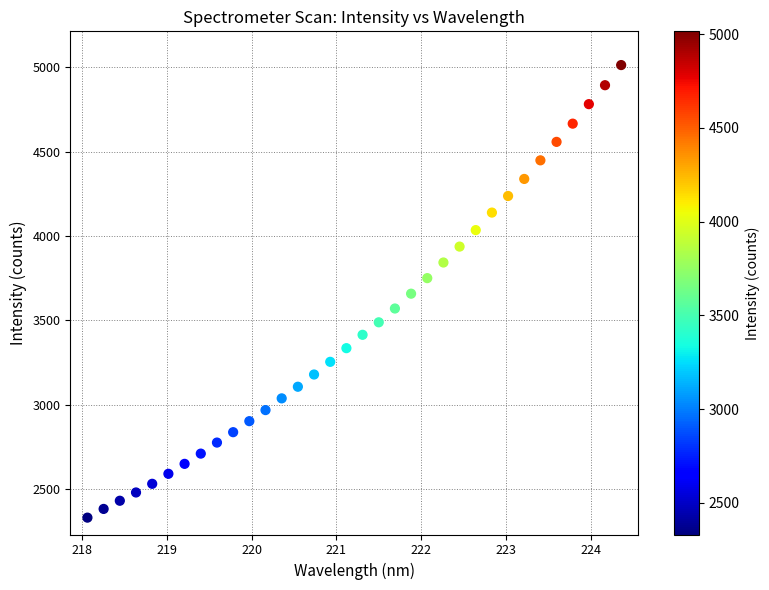

What is the range of Y values (max minus min)?

2683.8